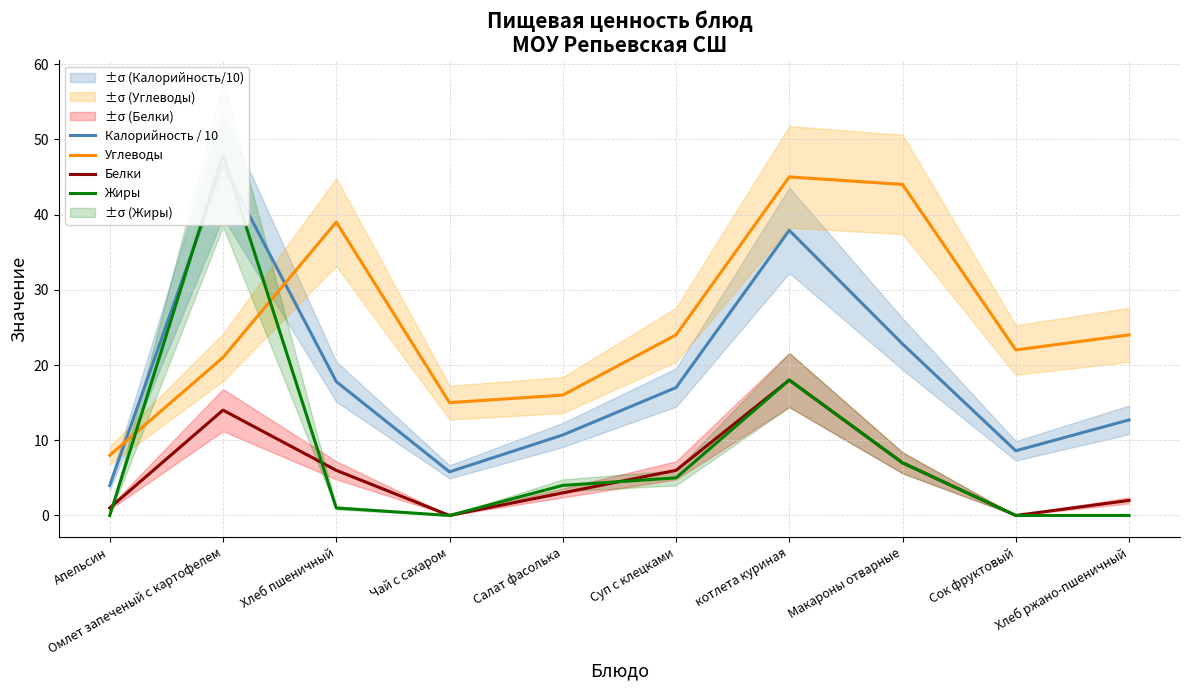

Reading left to right, list all the values displayed in this chart.

Калорийность / 10: Апельсин=4.0	Омлет запеченый с картофелем=46.6	Хлеб пшеничный=17.8	Чай с сахаром=5.8	Салат фасолька=10.7	Суп с клецками=17.0	котлета куриная=37.9	Макароны отварные=22.8	Сок фруктовый=8.6	Хлеб ржано-пшеничный=12.7
Углеводы: Апельсин=8.0	Омлет запеченый с картофелем=21.0	Хлеб пшеничный=39.0	Чай с сахаром=15.0	Салат фасолька=16.0	Суп с клецками=24.0	котлета куриная=45.0	Макароны отварные=44.0	Сок фруктовый=22.0	Хлеб ржано-пшеничный=24.0
Белки: Апельсин=1.0	Омлет запеченый с картофелем=14.0	Хлеб пшеничный=6.0	Чай с сахаром=0.0	Салат фасолька=3.0	Суп с клецками=6.0	котлета куриная=18.0	Макароны отварные=7.0	Сок фруктовый=0.0	Хлеб ржано-пшеничный=2.0
Жиры: Апельсин=0.0	Омлет запеченый с картофелем=48.0	Хлеб пшеничный=1.0	Чай с сахаром=0.0	Салат фасолька=4.0	Суп с клецками=5.0	котлета куриная=18.0	Макароны отварные=7.0	Сок фруктовый=0.0	Хлеб ржано-пшеничный=0.0